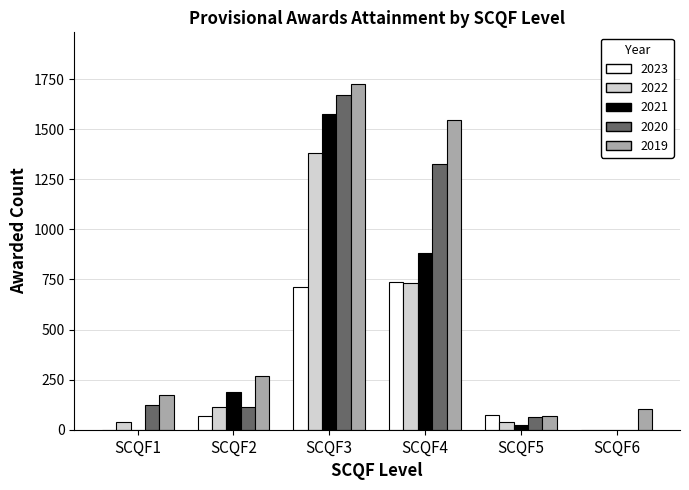

What is the sum of the 2019 values at SCQF3 and SCQF4?

3270